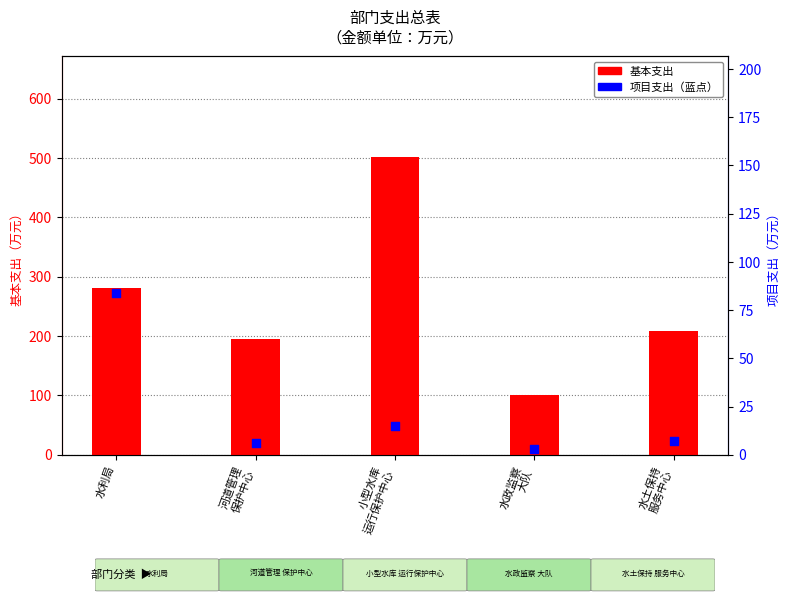

Which series has the largest total across all categories?

基本支出